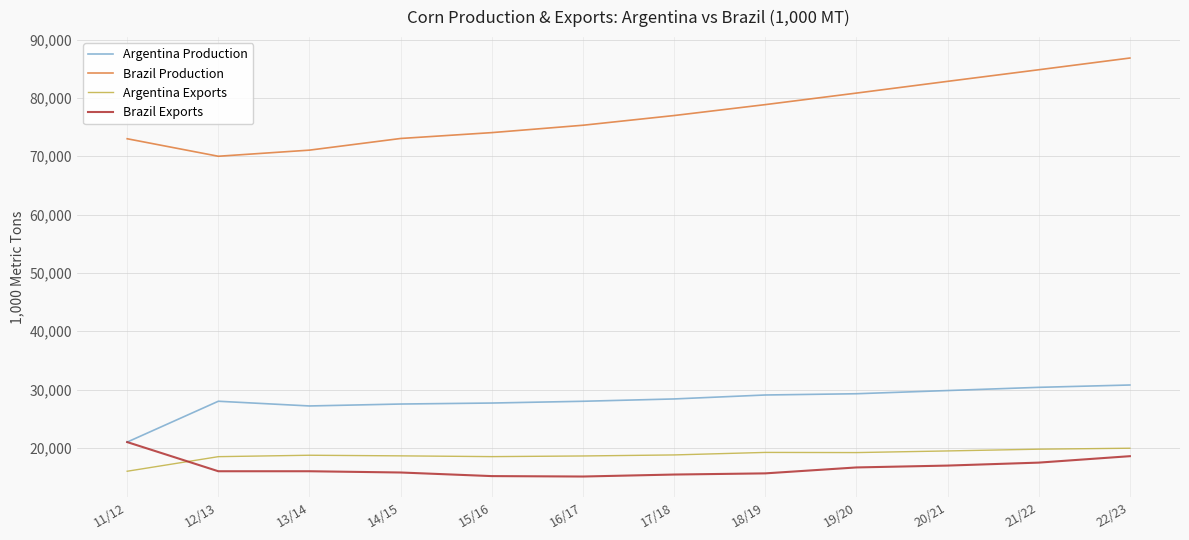

Which series changed the most between 16/17 and 22/23?

Brazil Production